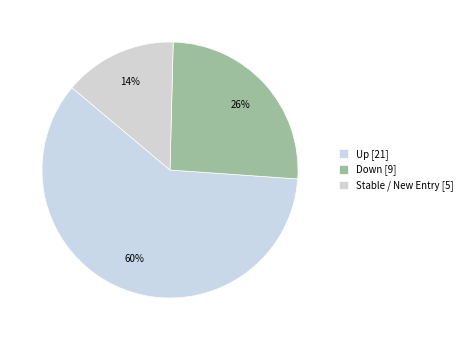

Count the number of slices in the pie.

3